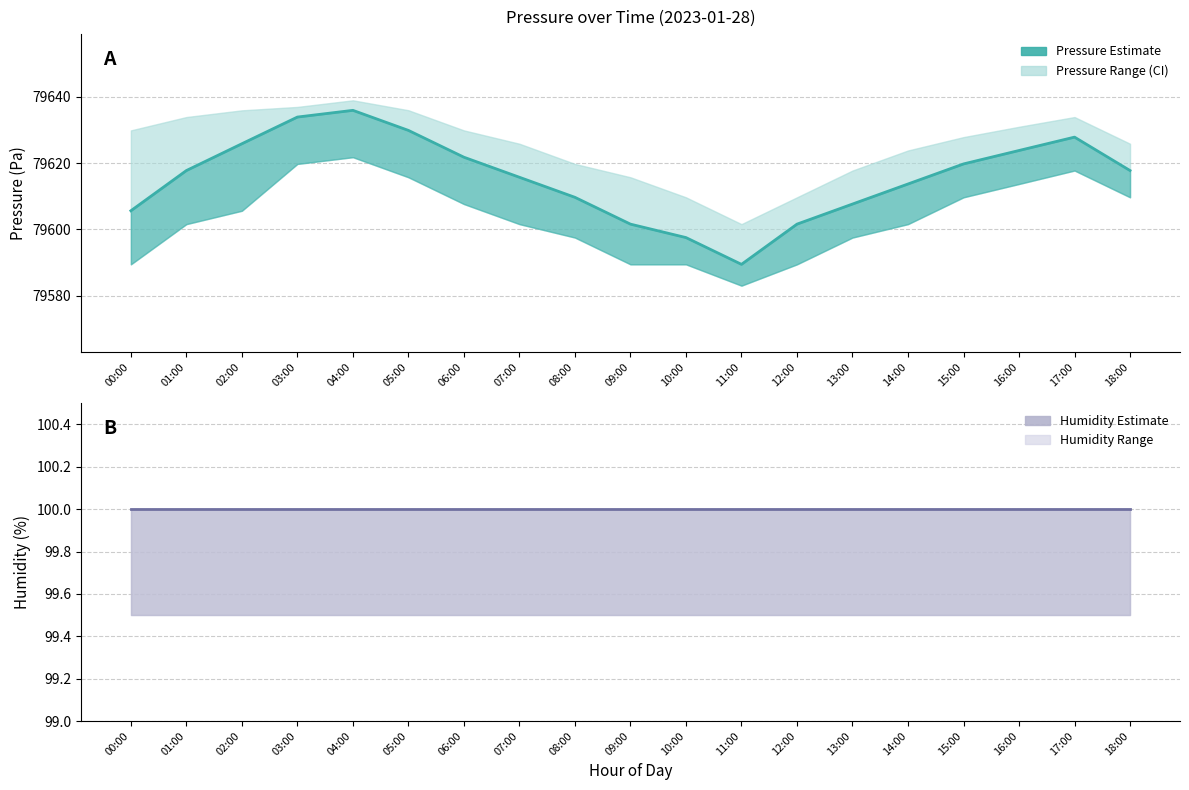

The Humidity series shows 149.6 at 16:00. True or false?

False